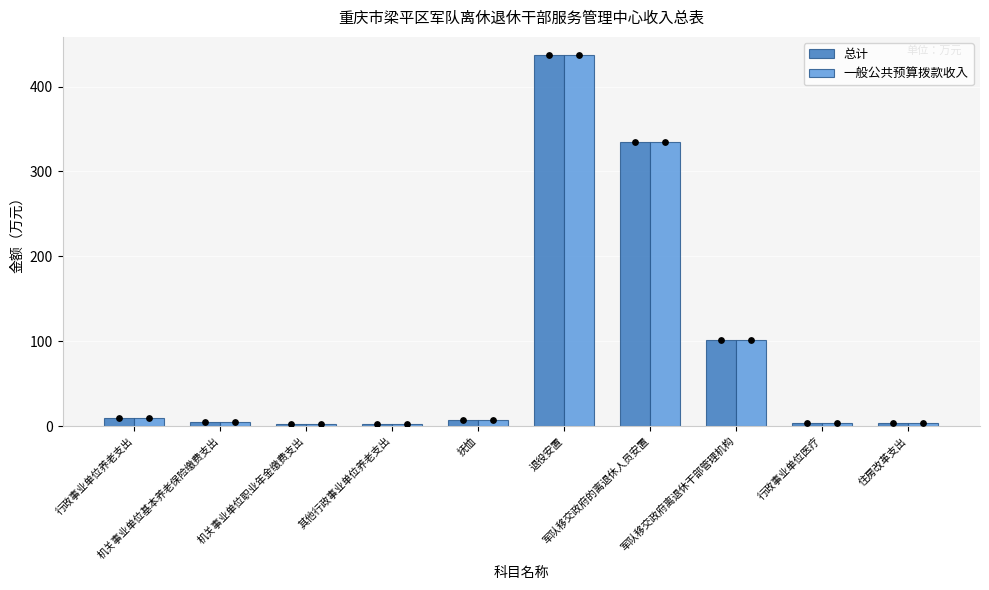

At how many categories does at least one series exceed 303?

2